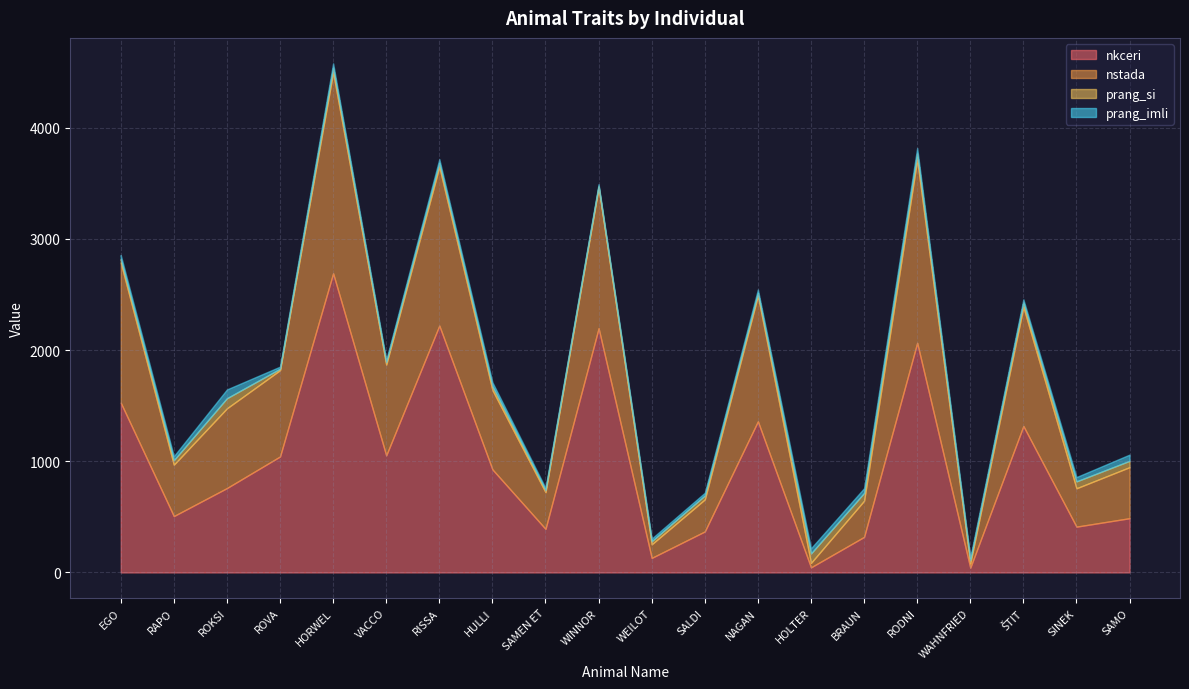

Where is the first local maximum for nstada?

HORWEL